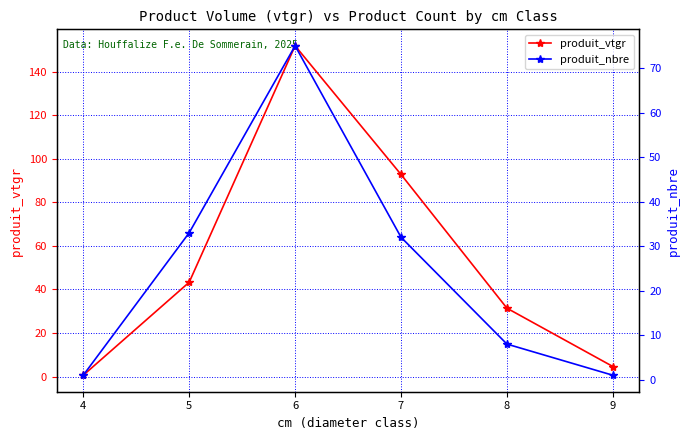

Rank the series by their maximum value, from lowest to highest.

produit_nbre, produit_vtgr